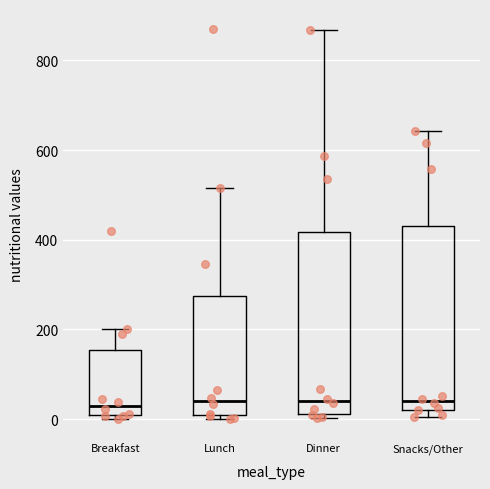

Reading left to right, transcribe this box plot: for each box, give where its median line is, the range the box spans, and where its two whiskers end, as read against the y-axis. The values are not printed on the chart, so give them approximately, as read against the axis.

Breakfast: median 20, box 0 to 160, whiskers 0 (just below the box's lower edge) to 200
Lunch: median 40, box 0 to 280, whiskers 0 (just below the box's lower edge) to 520
Dinner: median 40, box 20 to 420, whiskers 0 to 860
Snacks/Other: median 40, box 20 to 440, whiskers 0 to 640